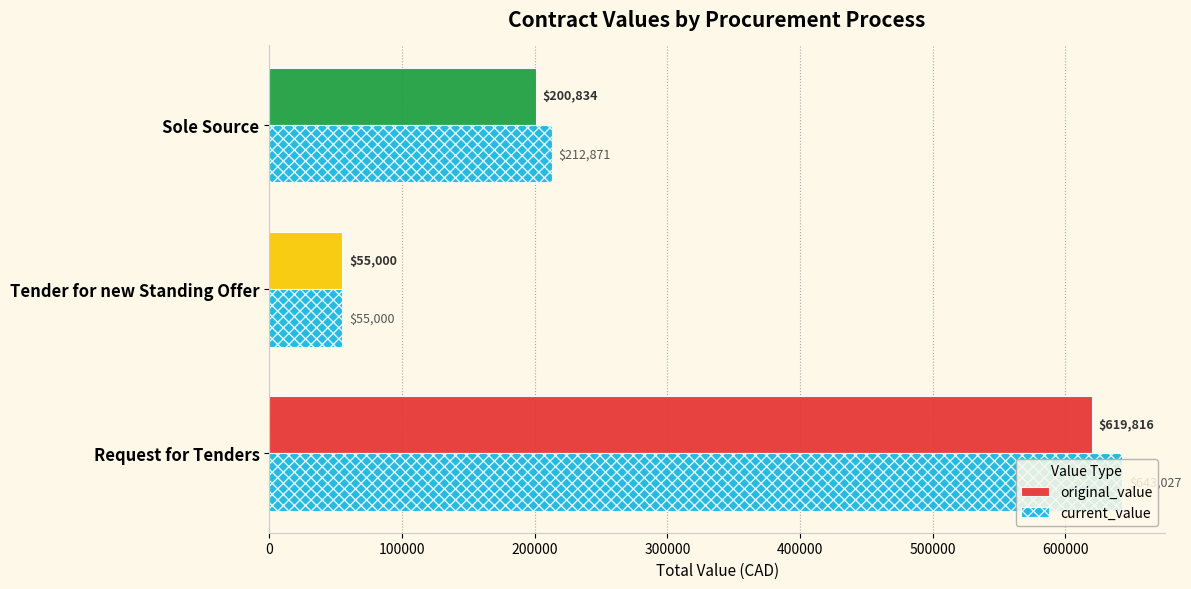

List the series in order of their overall mean, lowest first.

original_value, current_value